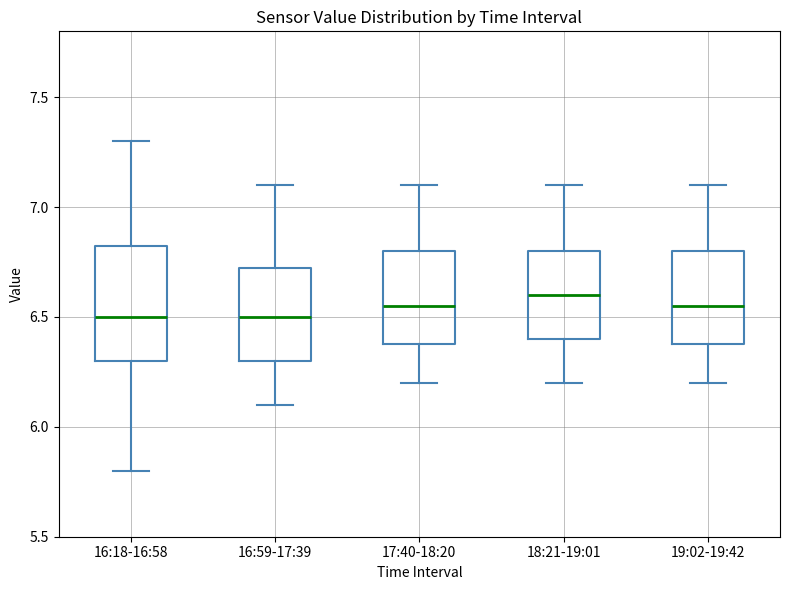

Where is the lower edge of the box for 18:21-19:01 on the y-axis? The values are not printed on the chart, so give them approximately, as read against the axis.

6.40